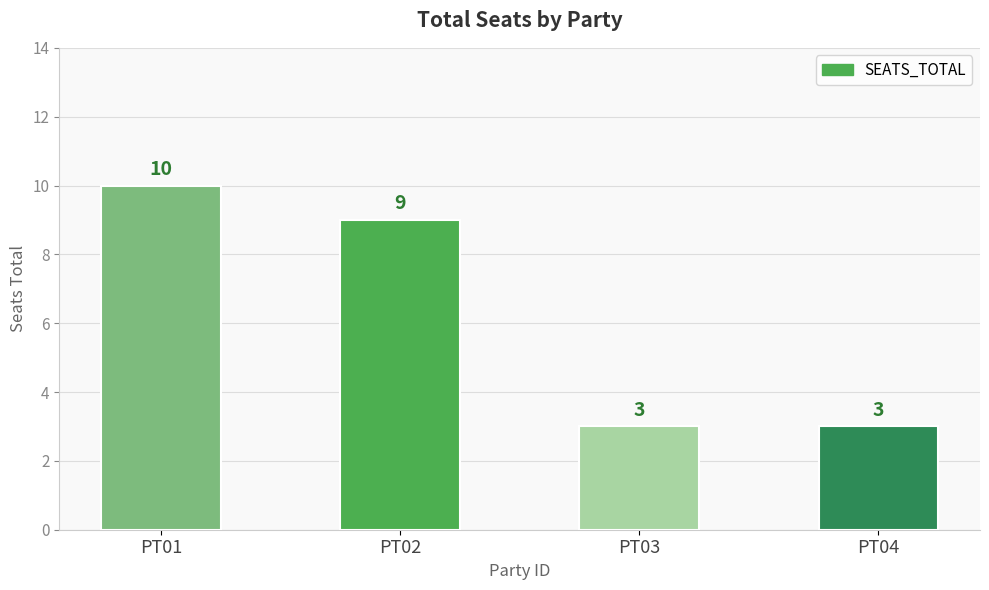

How many bars are there in total?

4